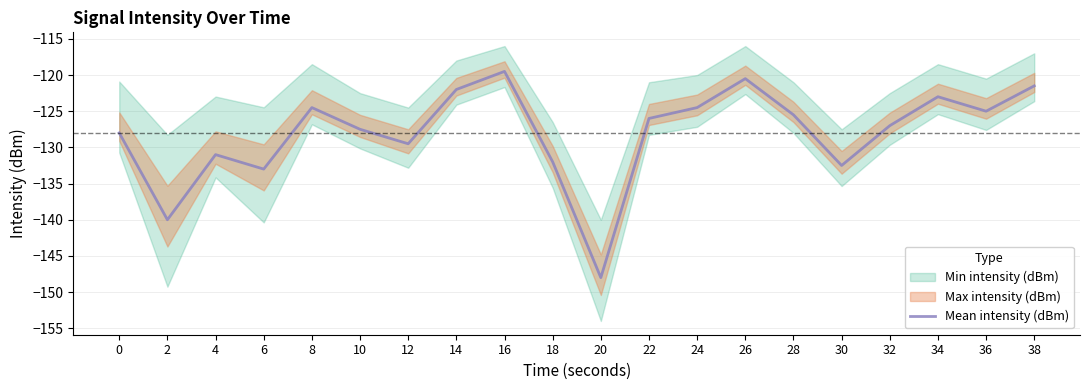

Where is the first local minimum?

2